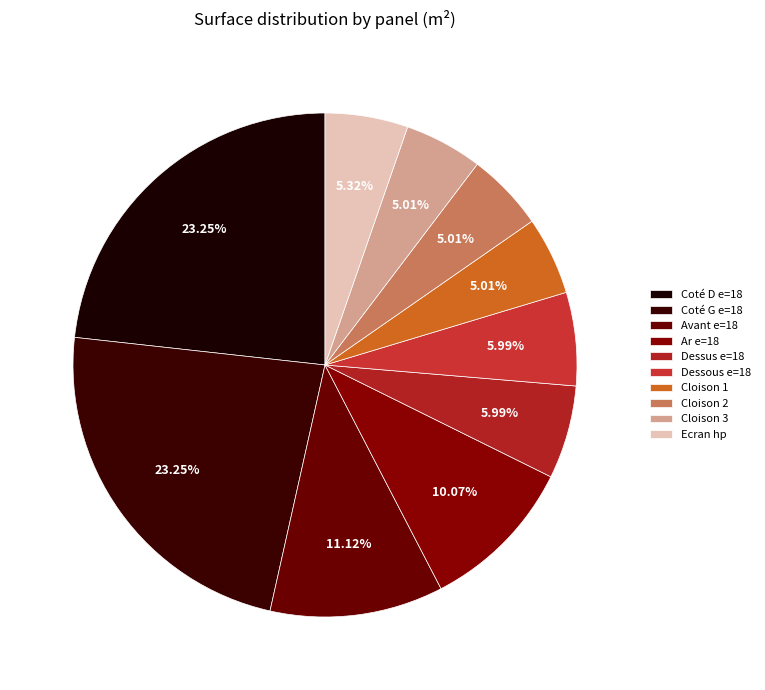

Count the number of slices in the pie.

10